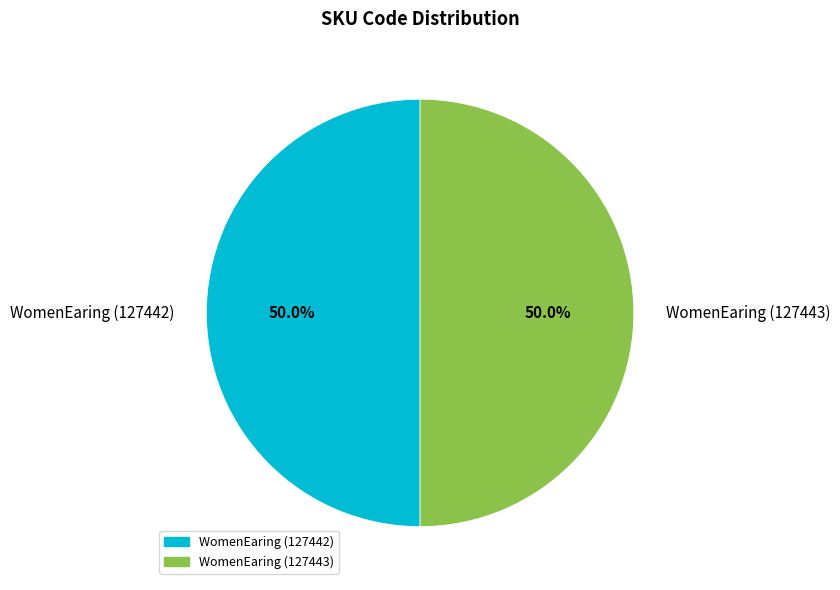

Approximately how many times larger is the value at WomenEaring (127443) compared to WomenEaring (127442)?

1.0